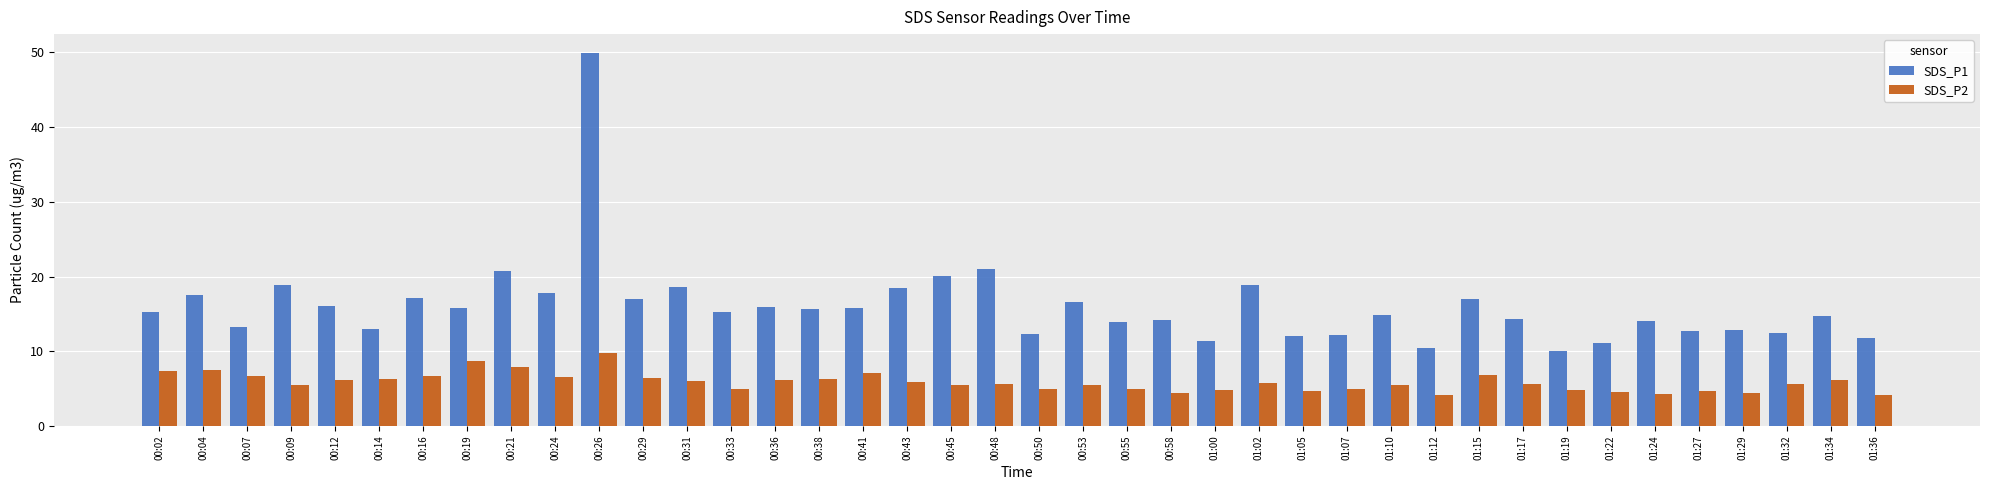

What is the difference between the highest and lowest values at 00:02?

7.9